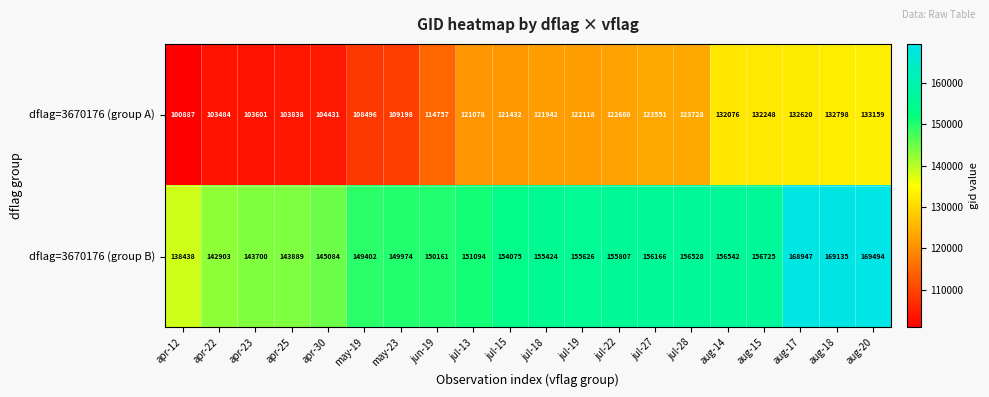

At which label is dflag=3670176 (group B) closest to 153966?

jul-15